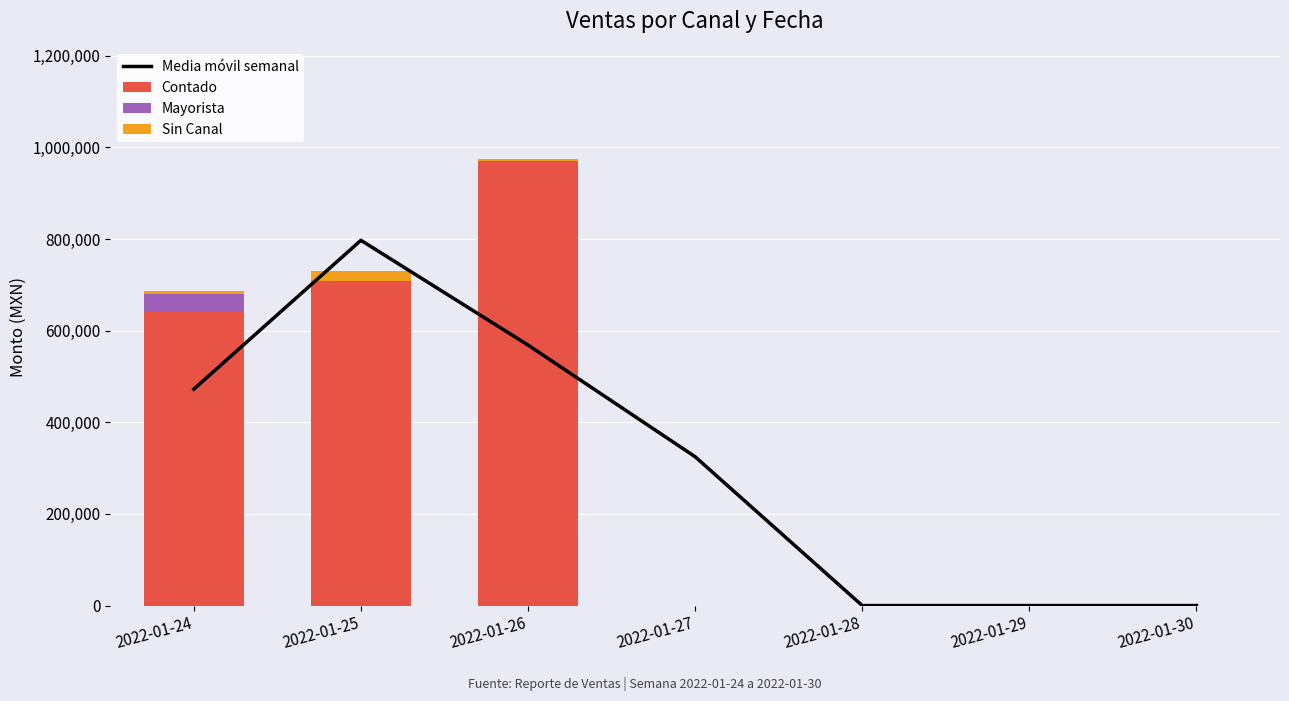

How many distinct data groups are displayed?

4